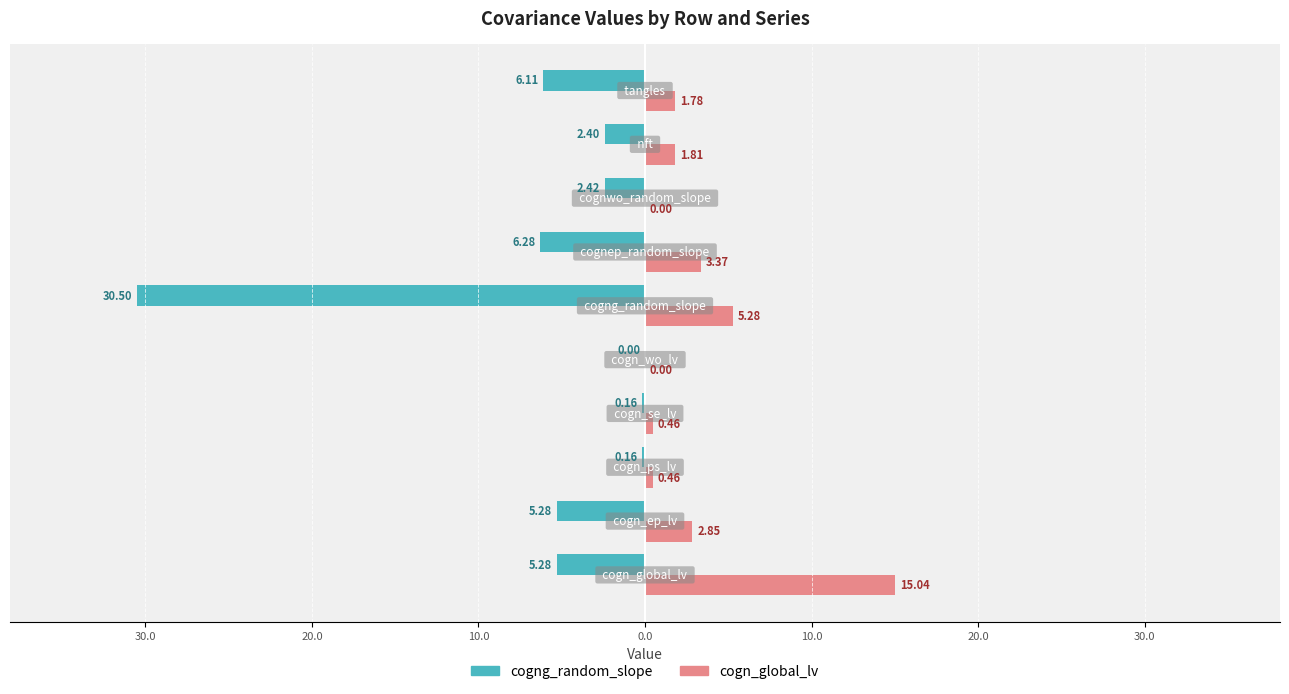

What are all the series names shown in the legend?

cogng_random_slope, cogn_global_lv